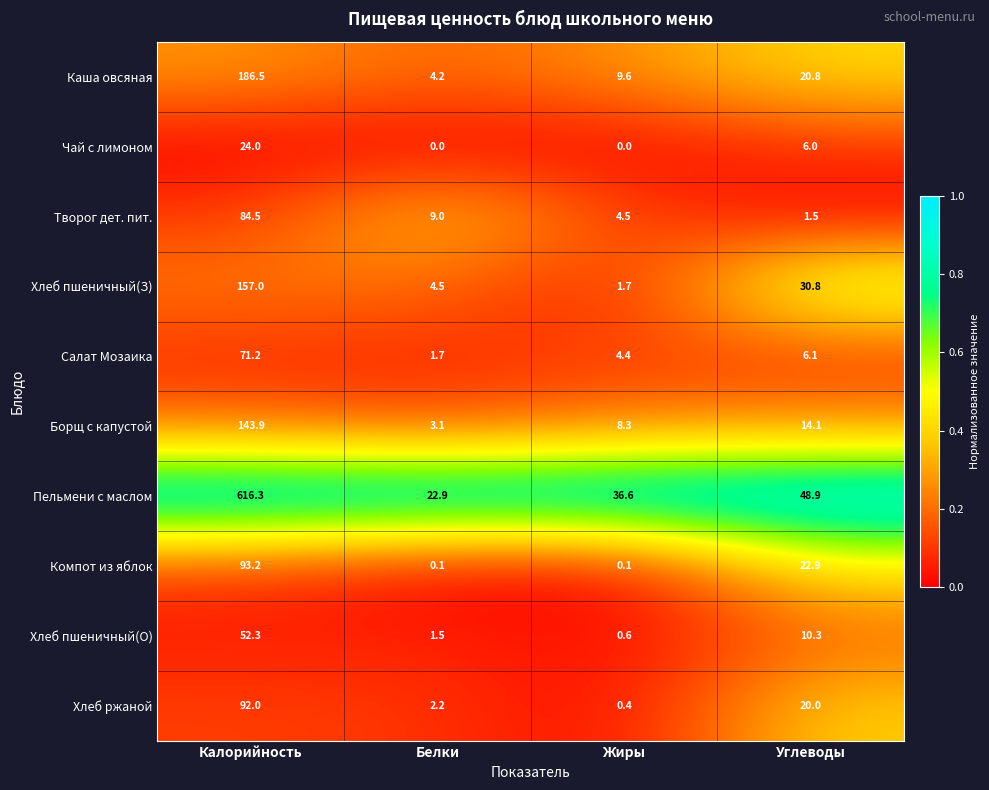

Which category has the highest value in the Хлеб пшеничный(З) series?

Калорийность